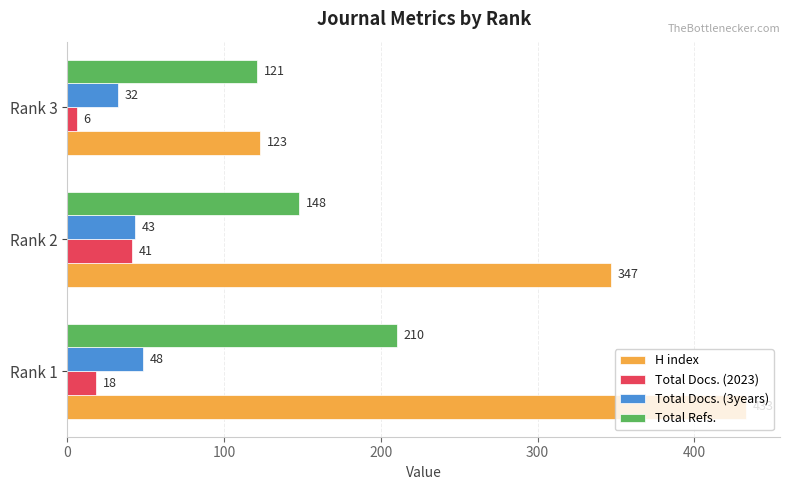

Which series has the largest range (max minus min)?

H index